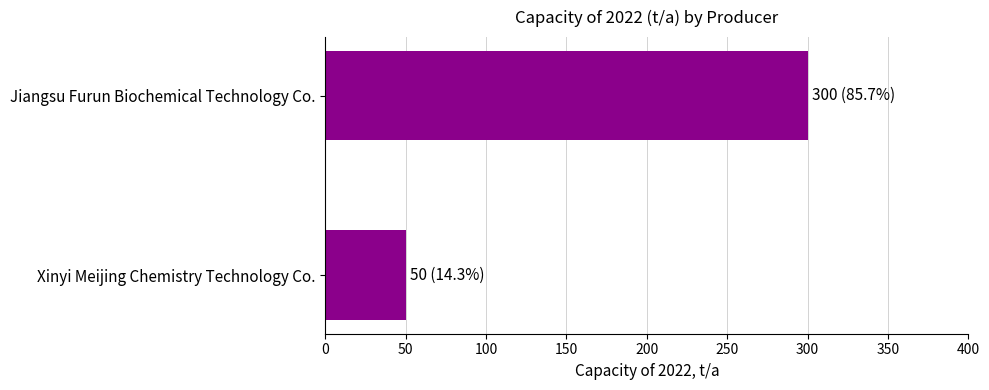

List the labels in order of value, largest first.

Jiangsu Furun Biochemical Technology Co., Xinyi Meijing Chemistry Technology Co.